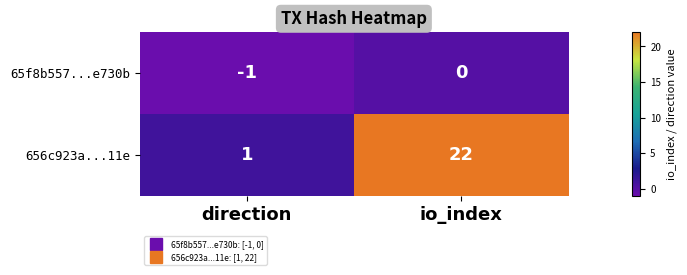

The 656c923a...11e series shows 14 at io_index. True or false?

False